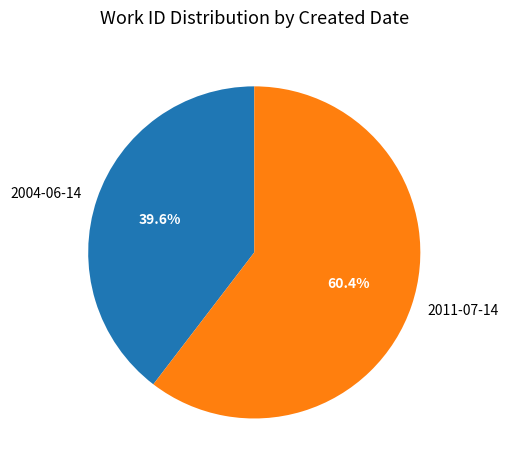

How many segments does this pie chart have?

2